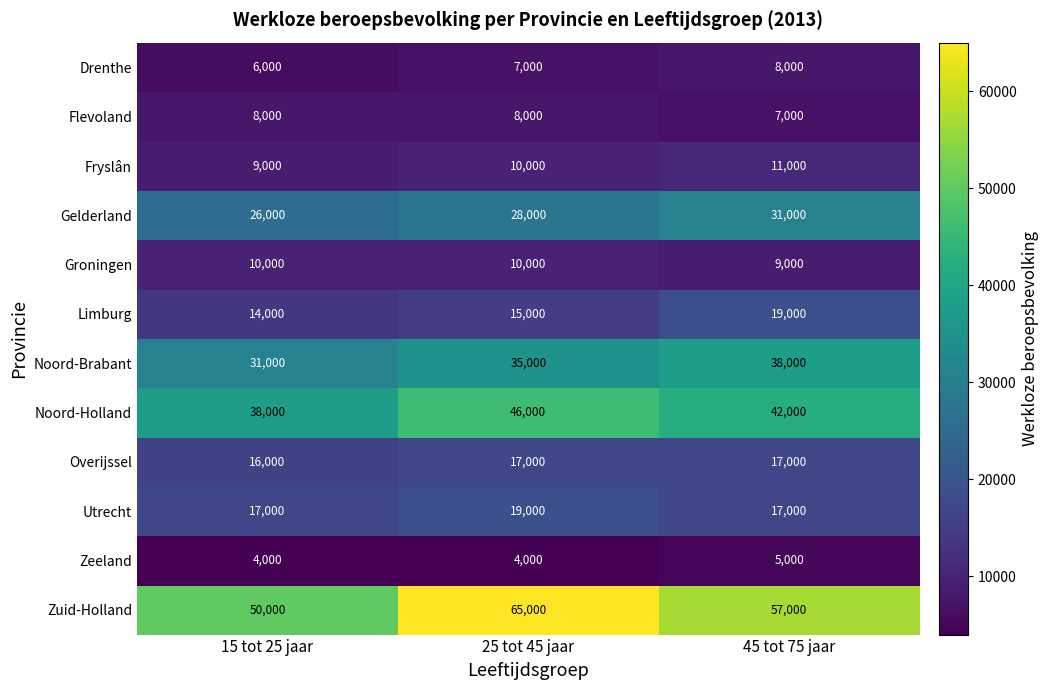

Rank the categories by Zuid-Holland value from lowest to highest.

15 tot 25 jaar, 45 tot 75 jaar, 25 tot 45 jaar